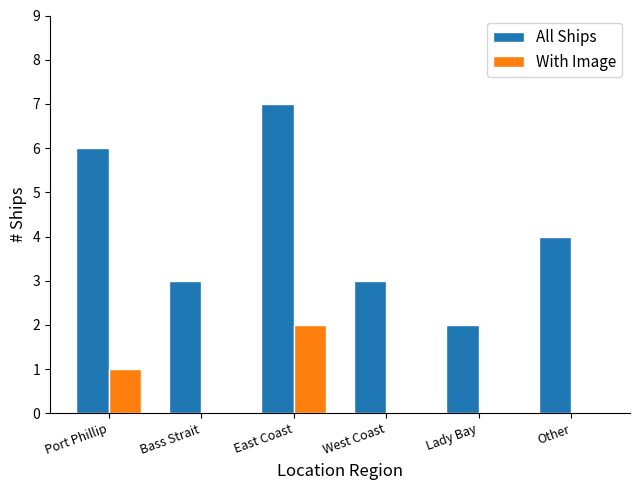

At which category is the sum across all series the highest?

East Coast